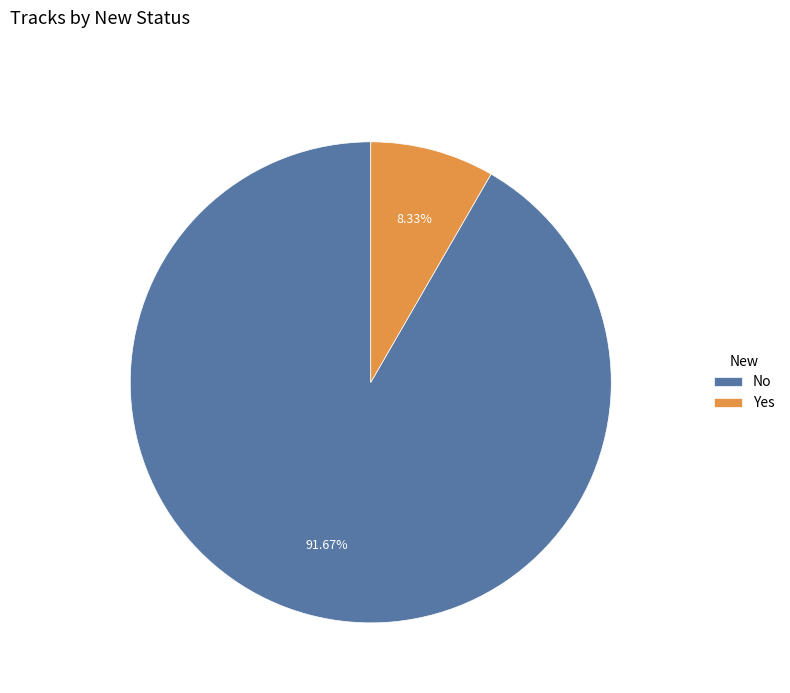

Rank the categories by value from highest to lowest.

No, Yes